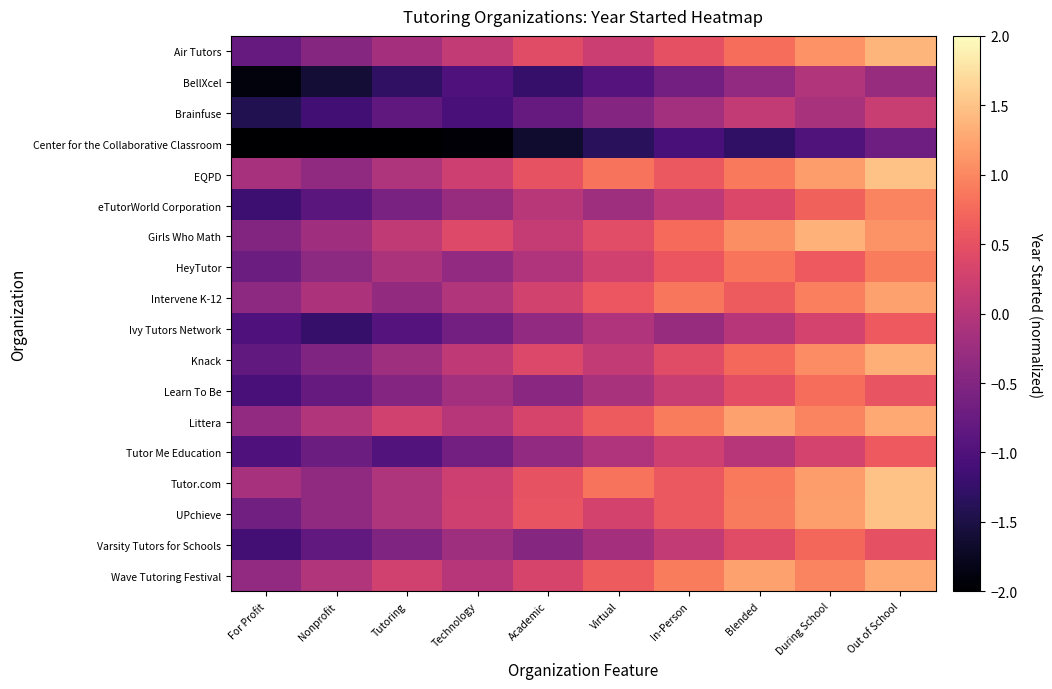

At how many categories does at least one series exceed -1?

10